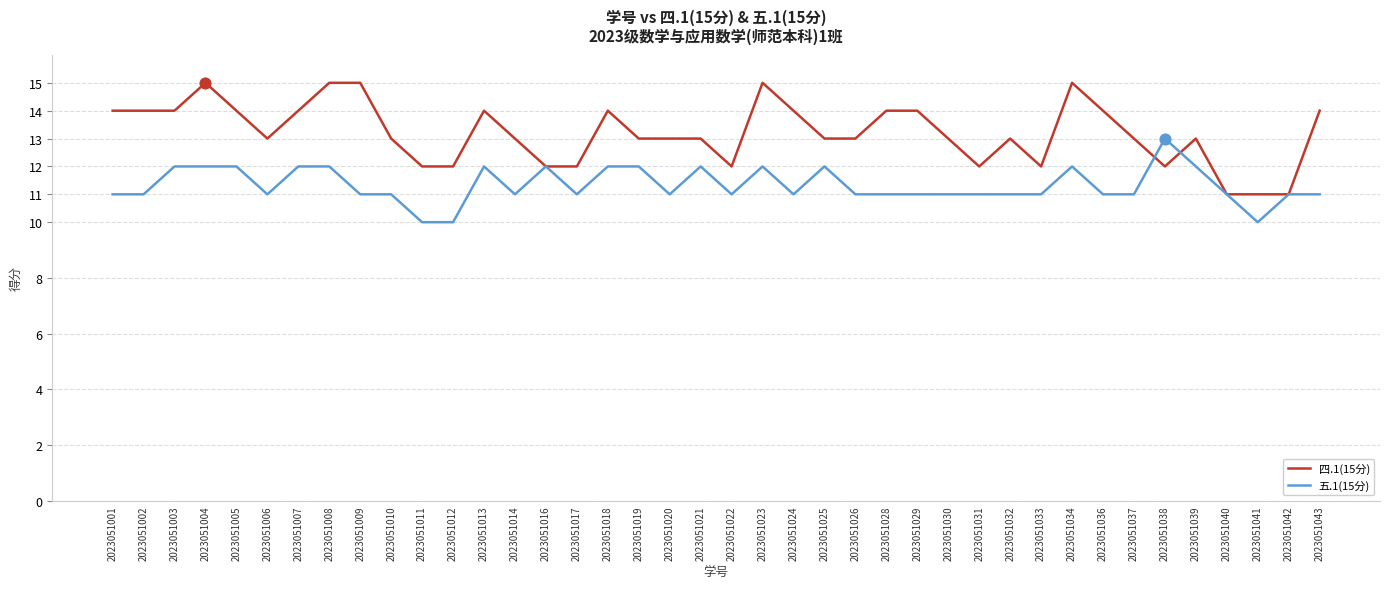

The value of 五.1(15分) at 2023051029 is 11. True or false?

True